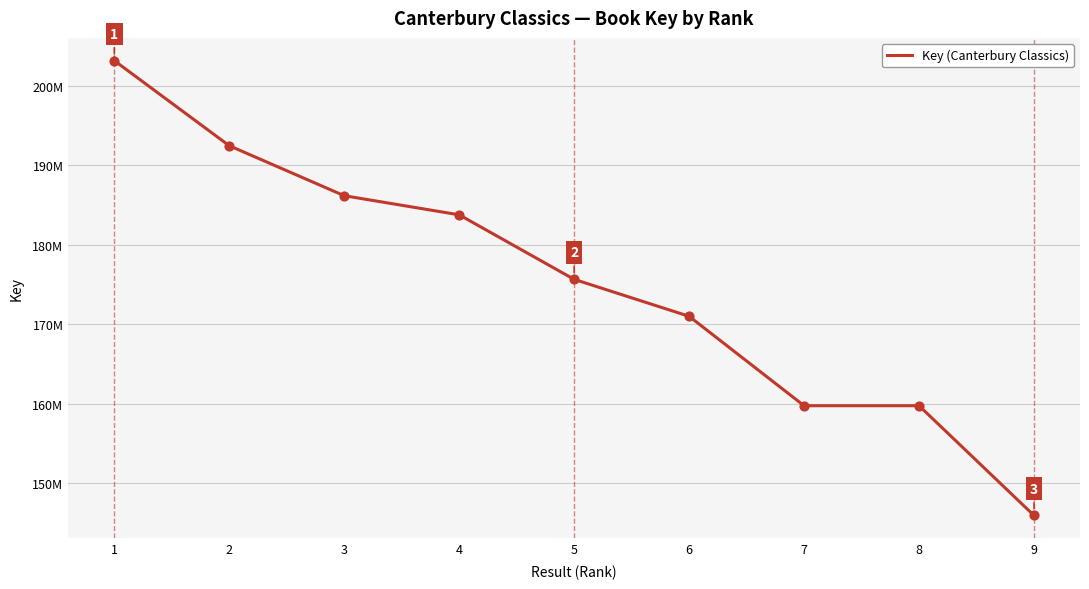

Approximately how many times larger is the value at 1 compared to 4?

1.1